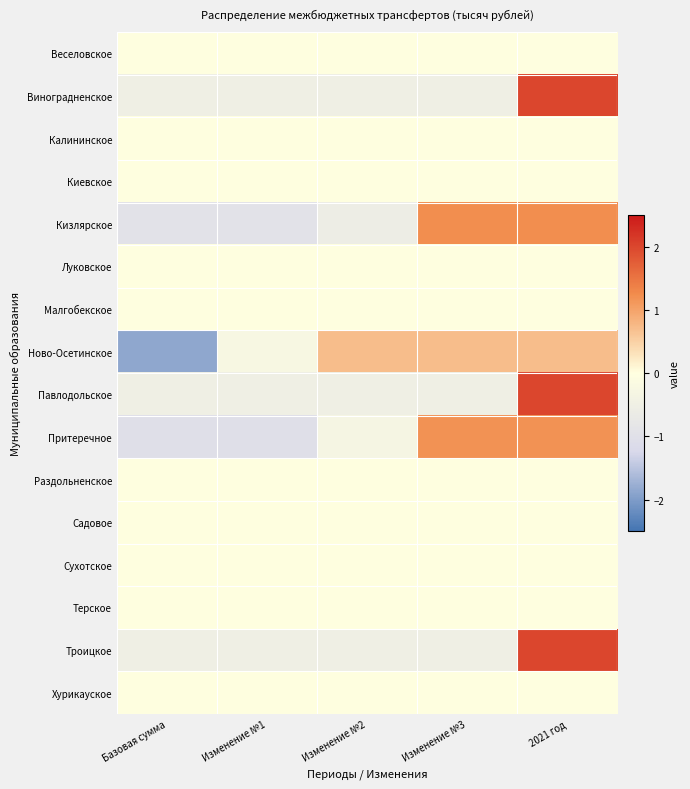

List the series in order of their peak value, lowest first.

Веселовское, Калининское, Киевское, Луковское, Малгобекское, Раздольненское, Садовое, Сухотское, Терское, Хурикауское, Ново-Осетинское, Притеречное, Кизлярское, Виноградненское, Троицкое, Павлодольское